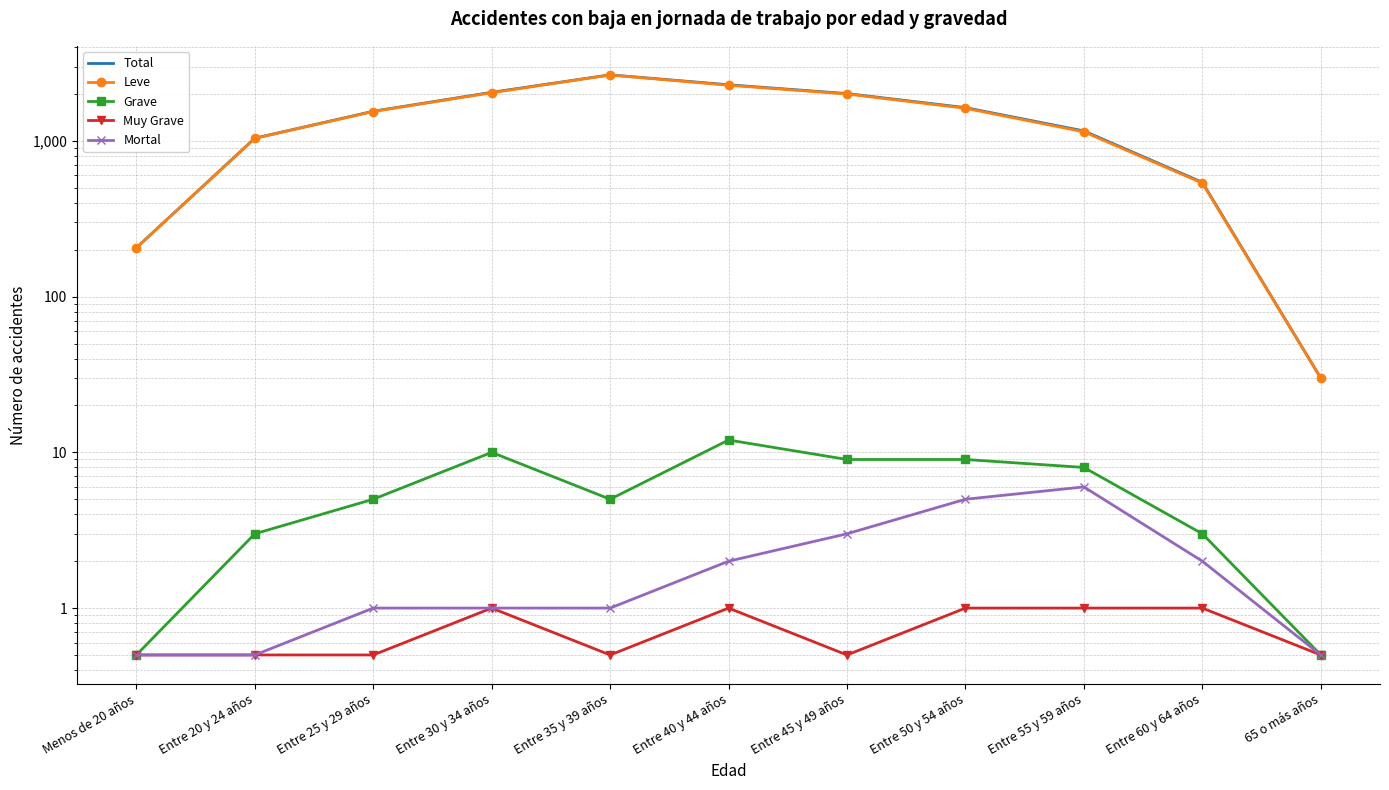

What is the difference between the Grave values at Menos de 20 años and Entre 50 y 54 años?

8.5